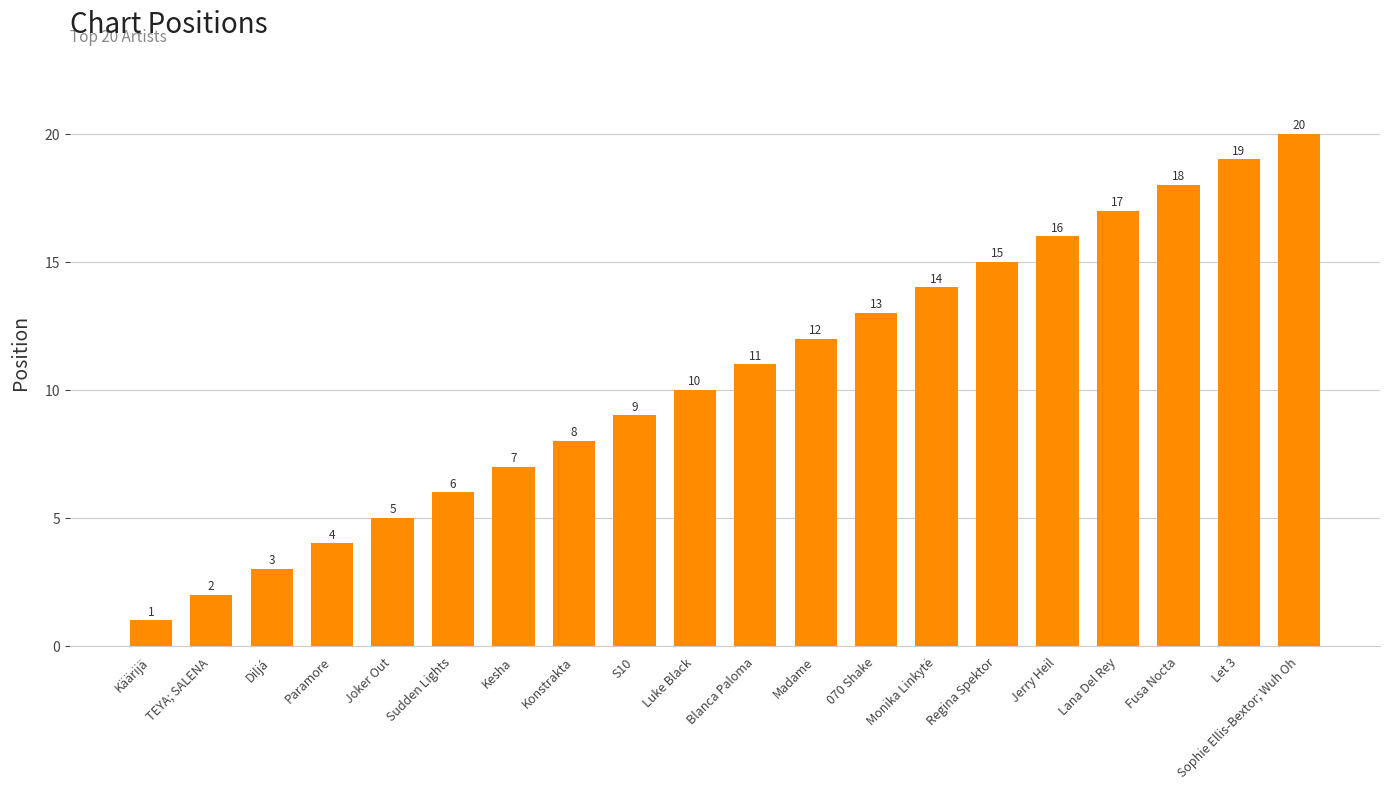

Read the value at Regina Spektor.

15